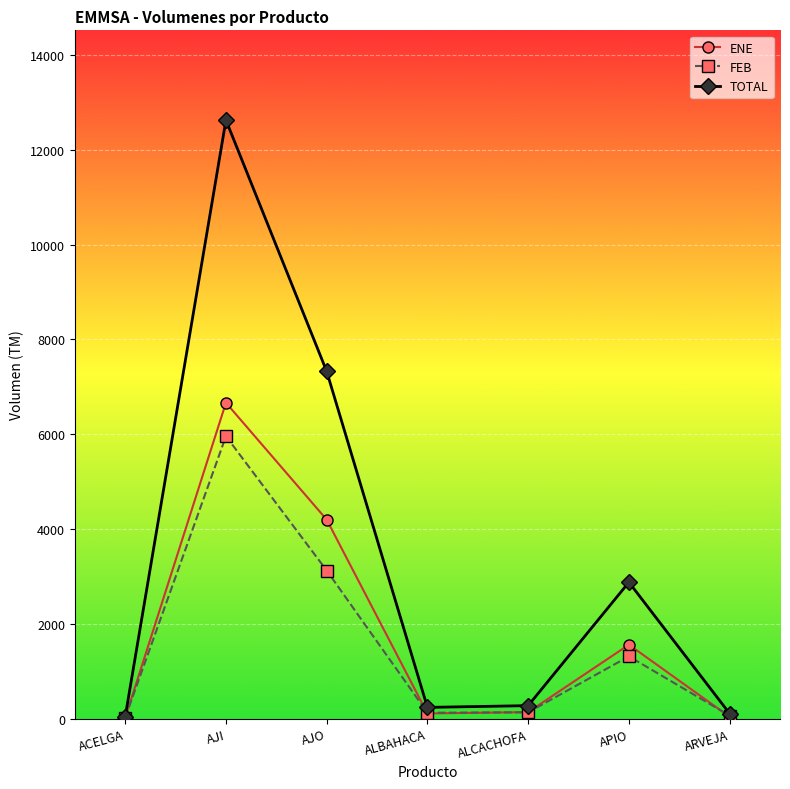

Rank the series by their maximum value, from highest to lowest.

TOTAL, ENE, FEB